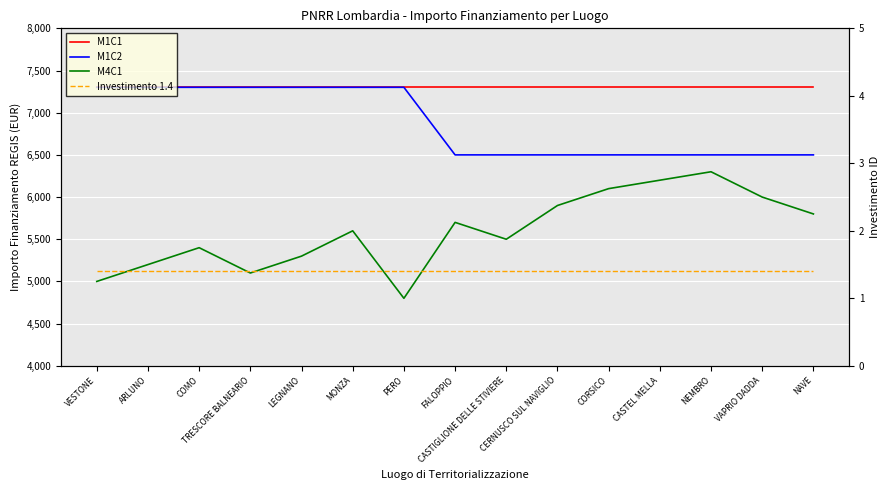

At how many categories does at least one series exceed 277?

15